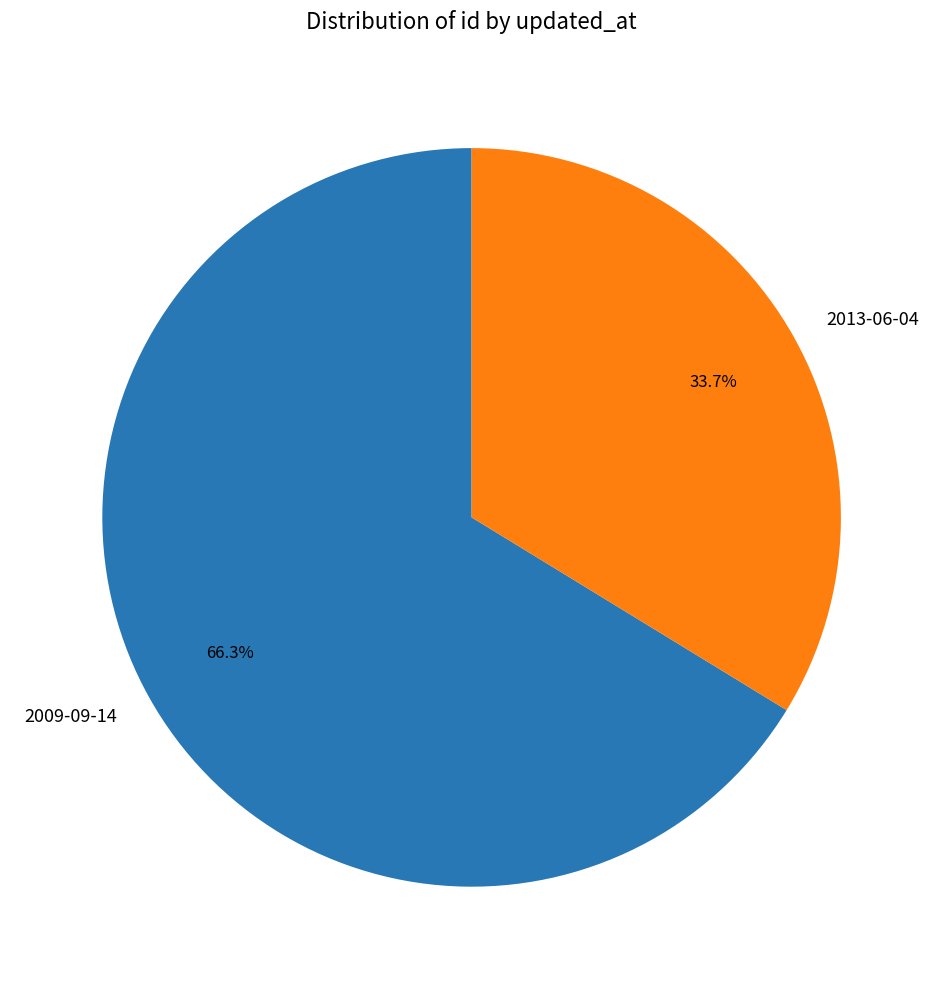

Does any single category account for the majority?

Yes